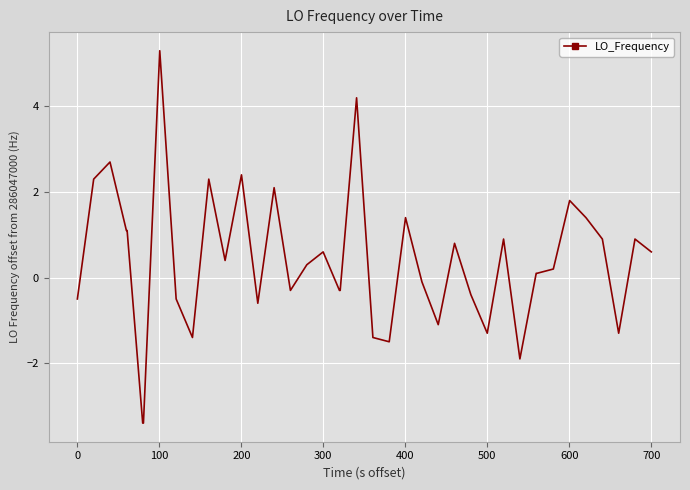

What is the minimum value shown in the chart?

-3.4